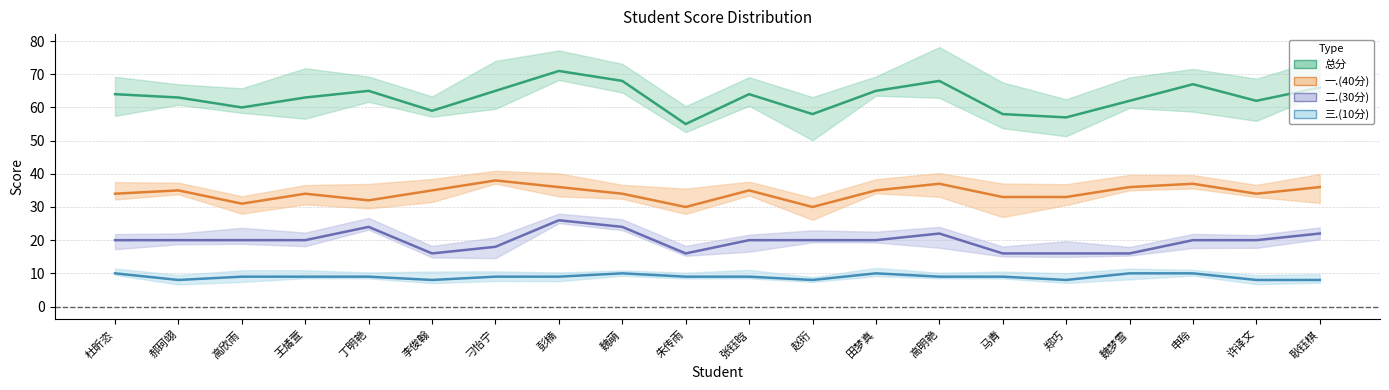

Is the value of 二.(30分) at 高明艳 greater than the value of 一.(40分) at 马青?

No